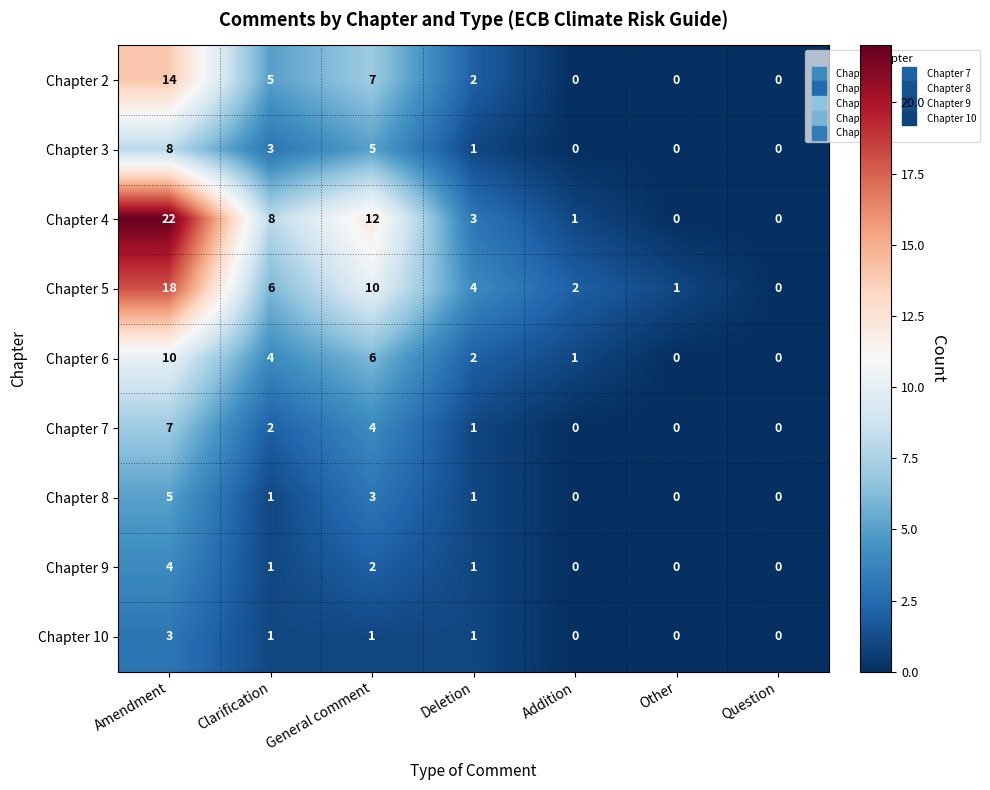

At which label is Chapter 7 closest to 3?

Clarification